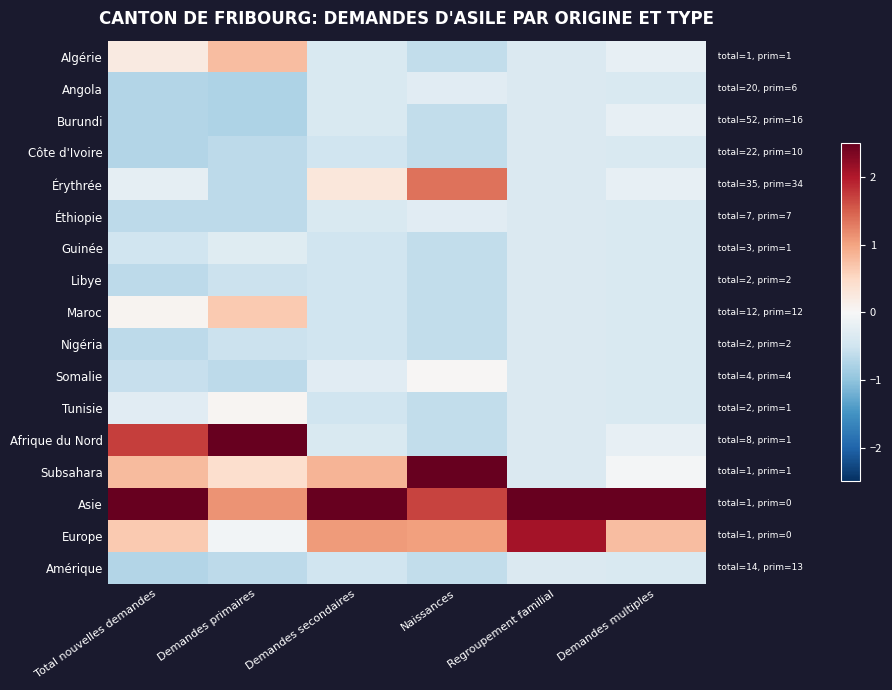

What is the spread (max minus min) of values at Naissances?

3.3